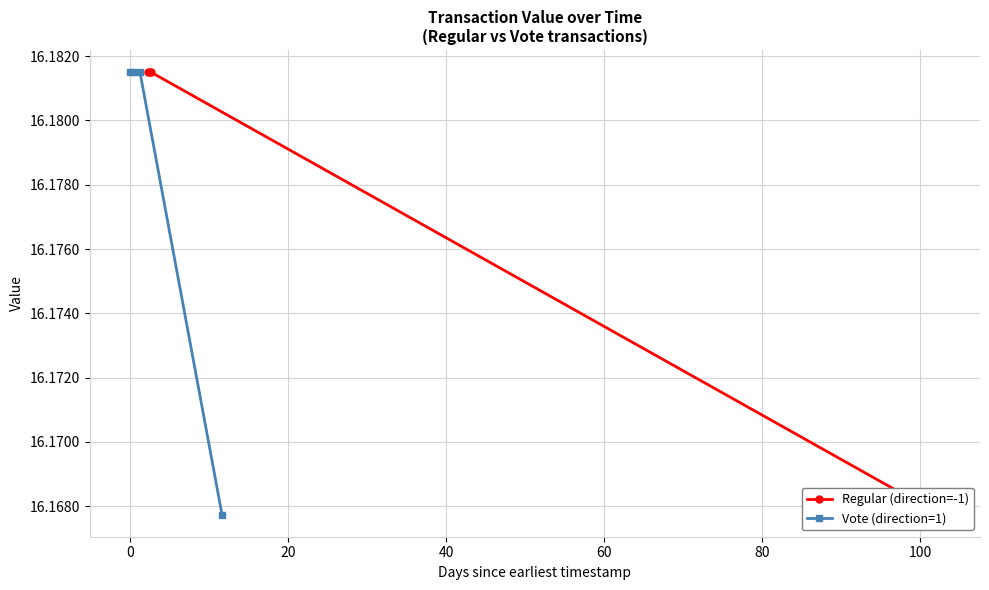

True or false: Vote (direction=1) has more than 2 points higher than both neighbors.

False